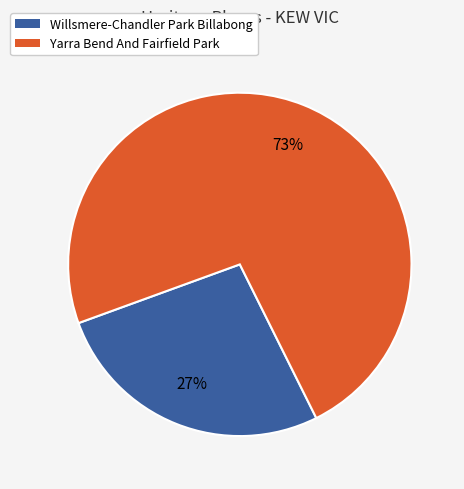

Which category has the biggest portion of the pie?

Yarra Bend And Fairfield Park